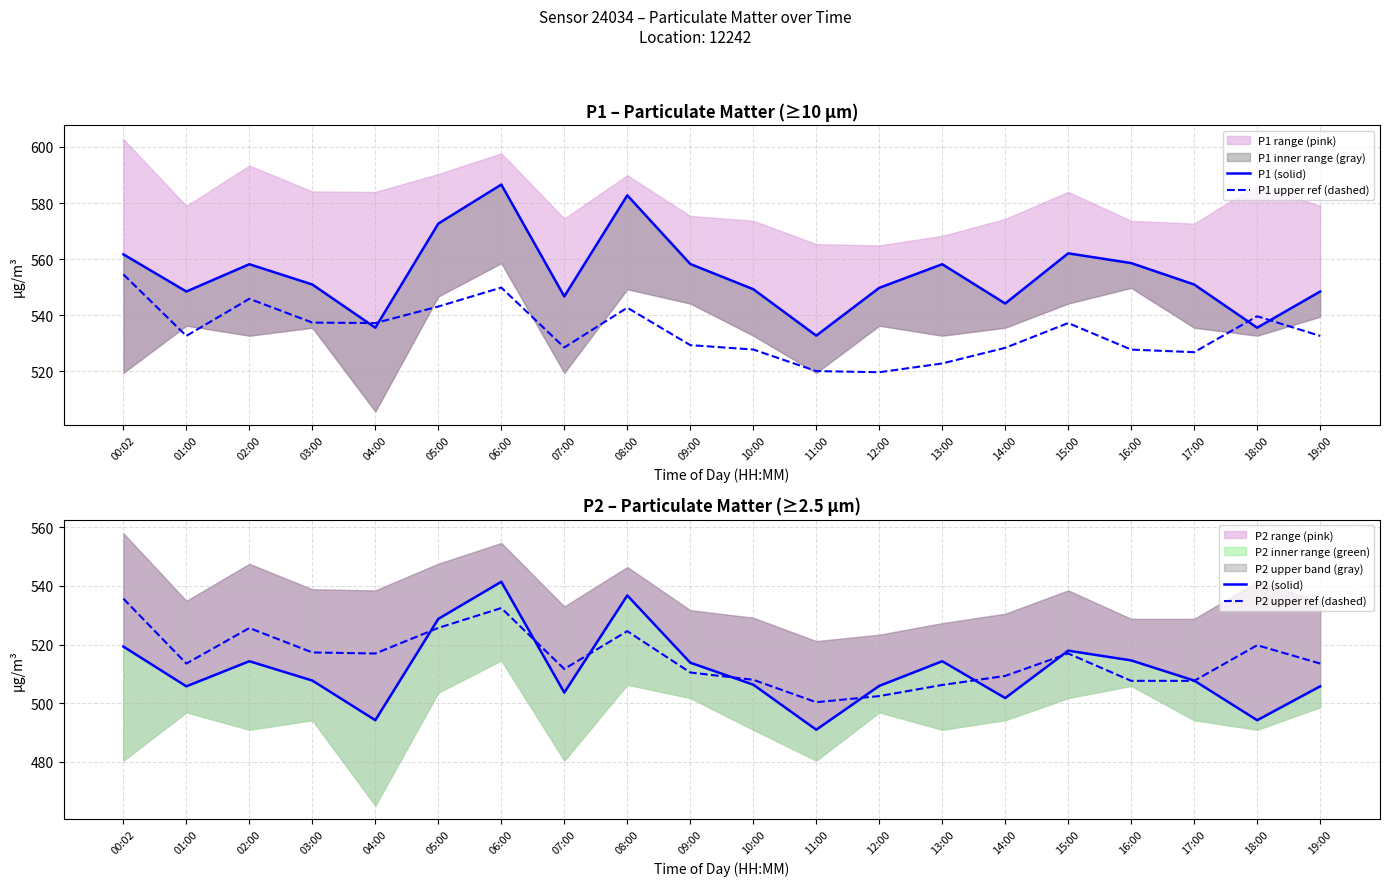

True or false: P1 (solid) has a value of 551.0 at 03:00.

True